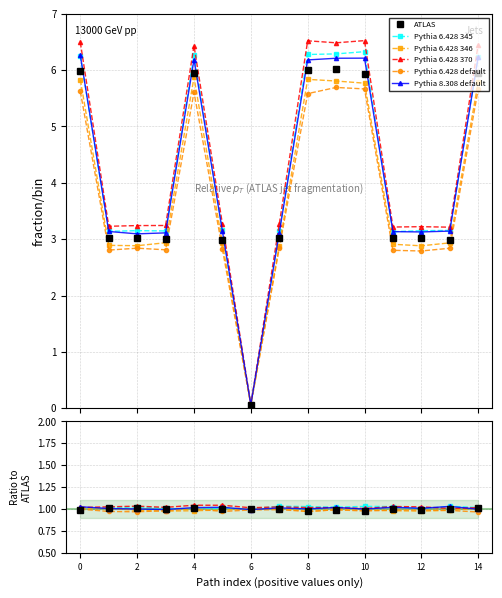

True or false: Pythia 6.428 346 and Pythia 6.428 370 intersect in this chart.

False